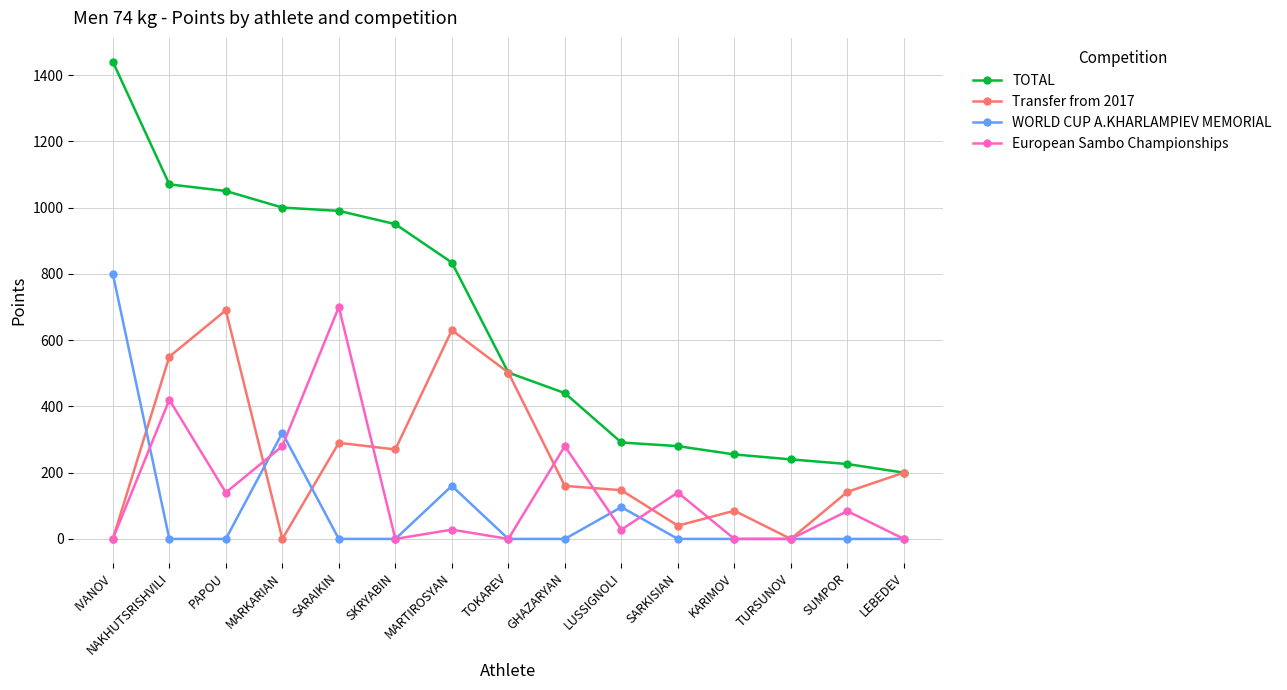

At which category does Transfer from 2017 reach its first local valley?

MARKARIAN